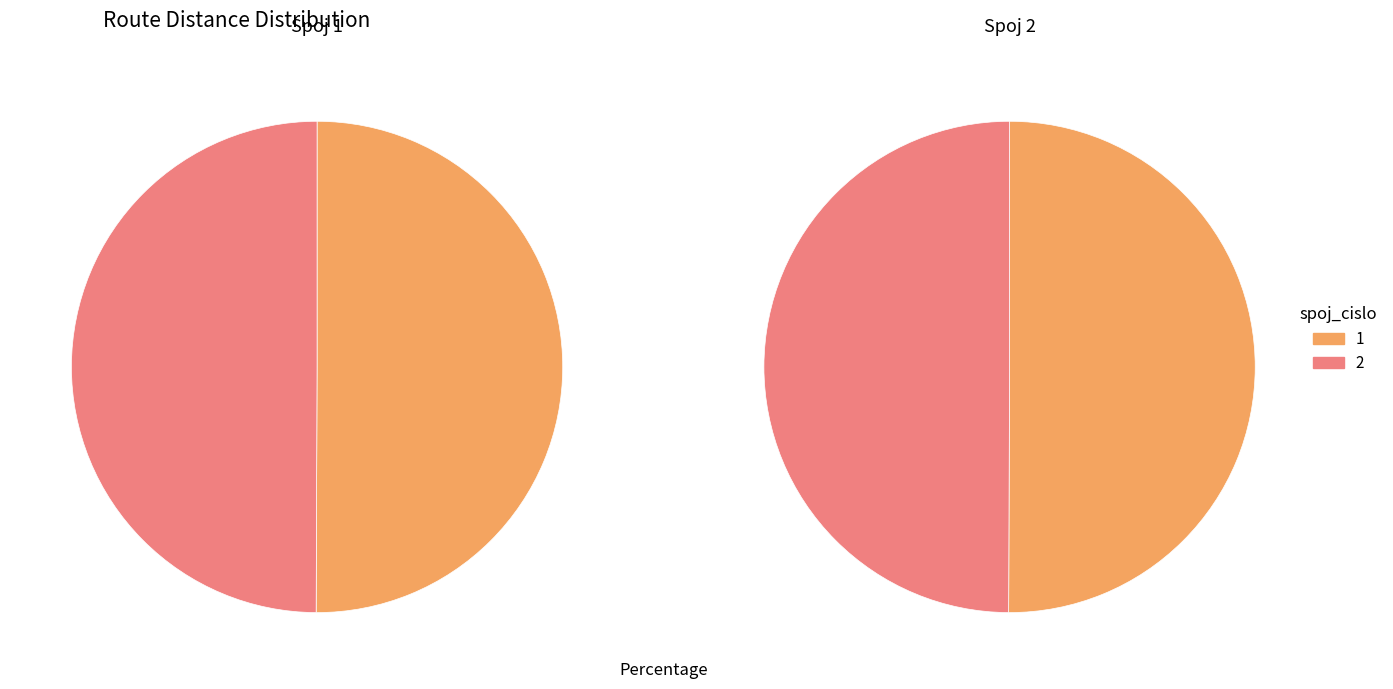

How many segments does this pie chart have?

2